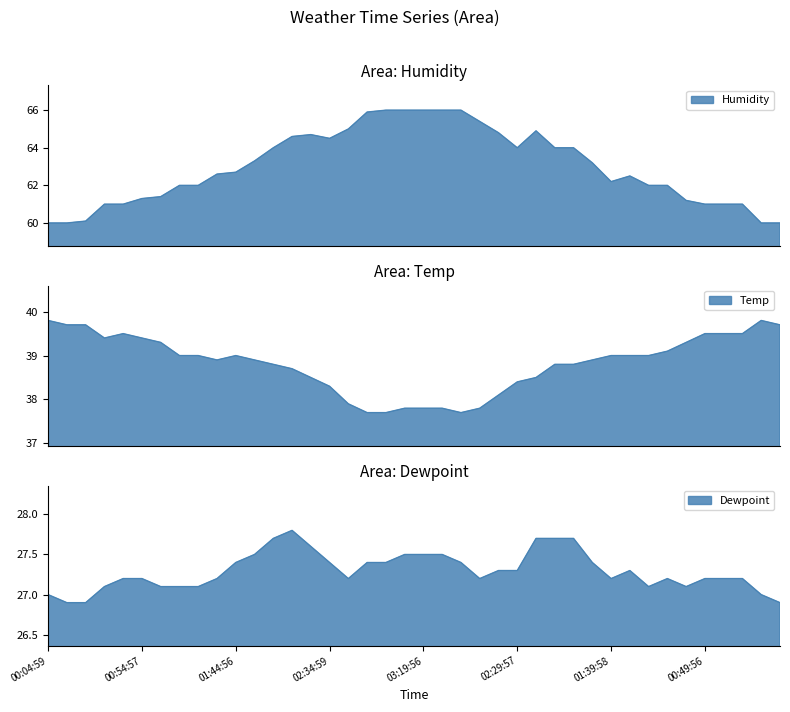

True or false: Humidity has more than 2 interior local peaks.

True